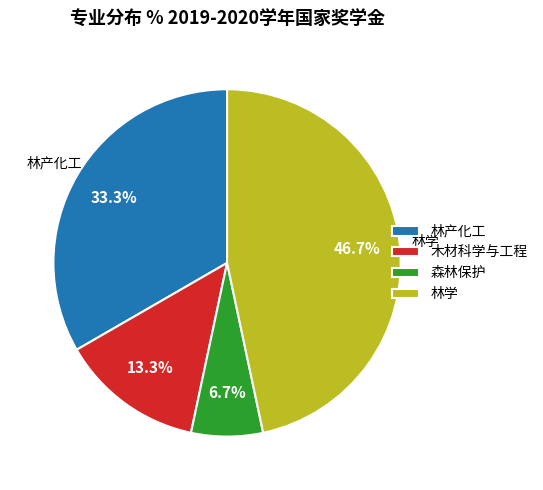

What portion of the pie excludes 木材科学与工程?

86.7%